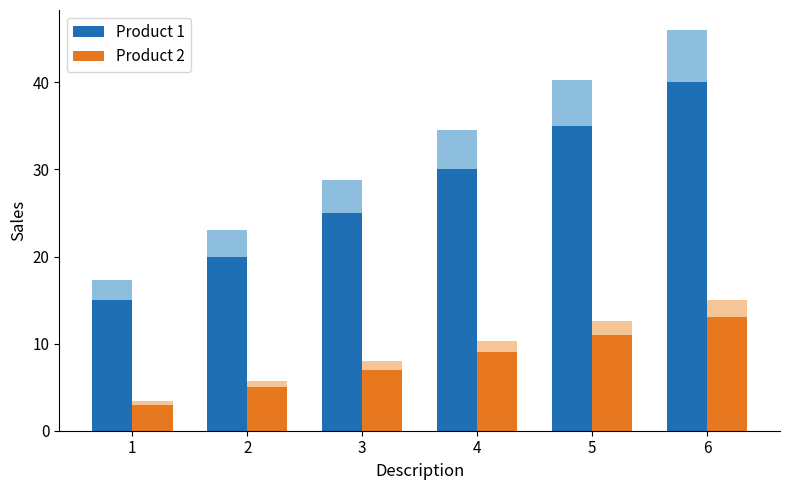

Is the value of Product 1 at 5 greater than the value of Product 2 at 1?

Yes